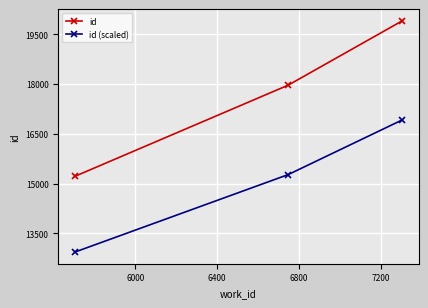

What is the value of the id point at the 1st from the left?

15214.0